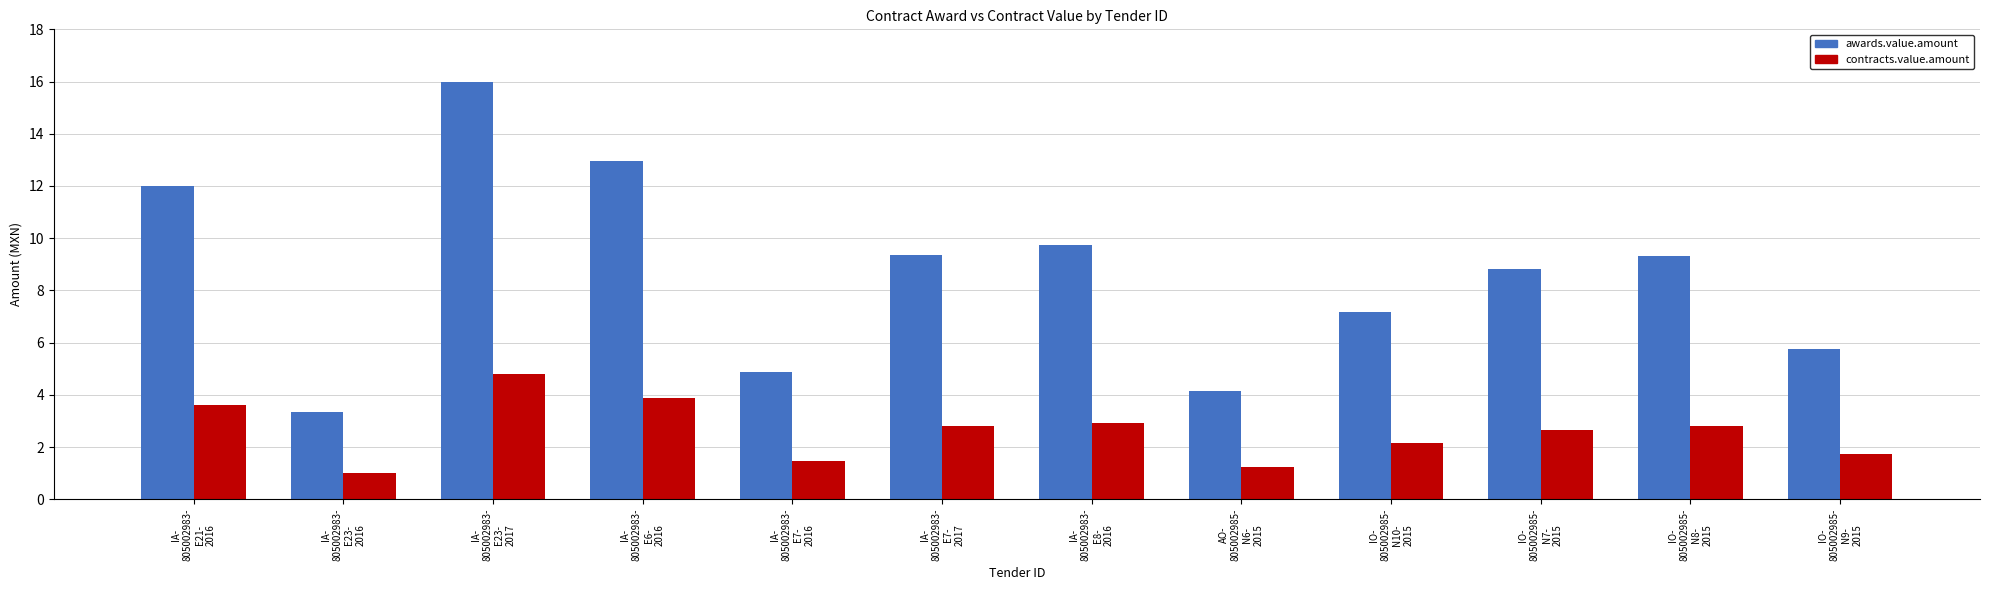

At which category is the sum across all series the highest?

IA-
805002983-
E23-
2017